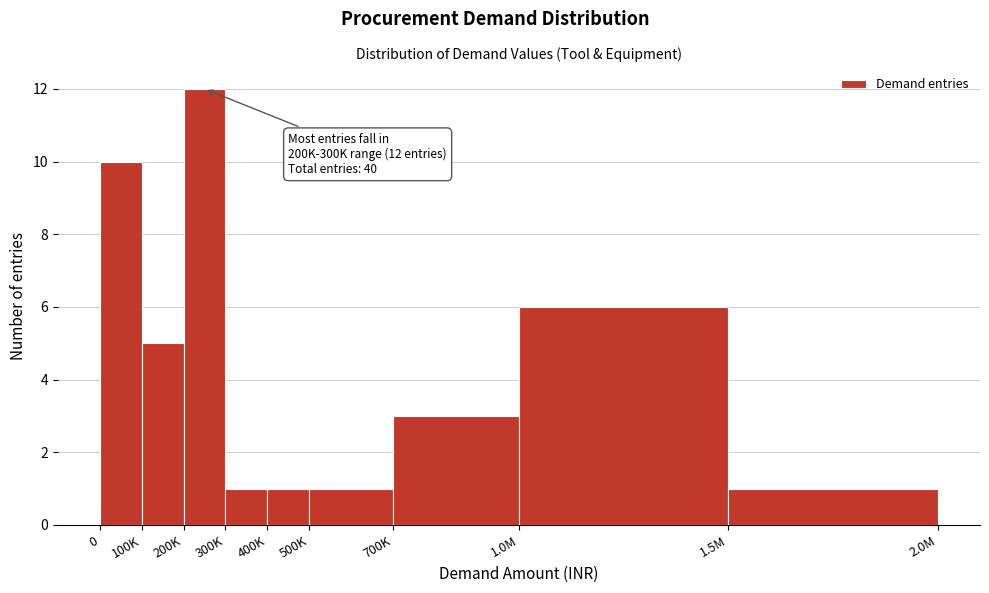

Reading right to left, extract all data points from this chart.

1.5M=1	1.0M=6	700K=3	500K=1	400K=1	300K=1	200K=12	100K=5	0=10